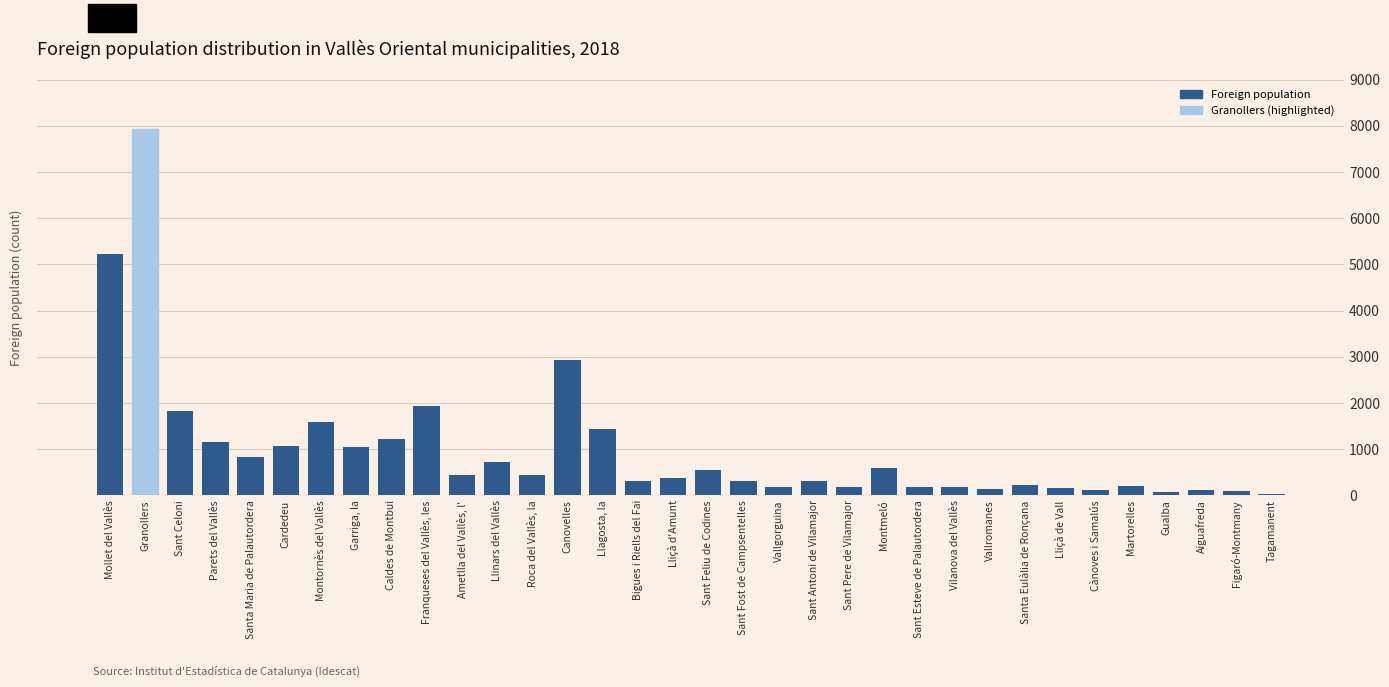

What is the change in value from Llagosta, la to Santa Eulàlia de Ronçana?

-1206